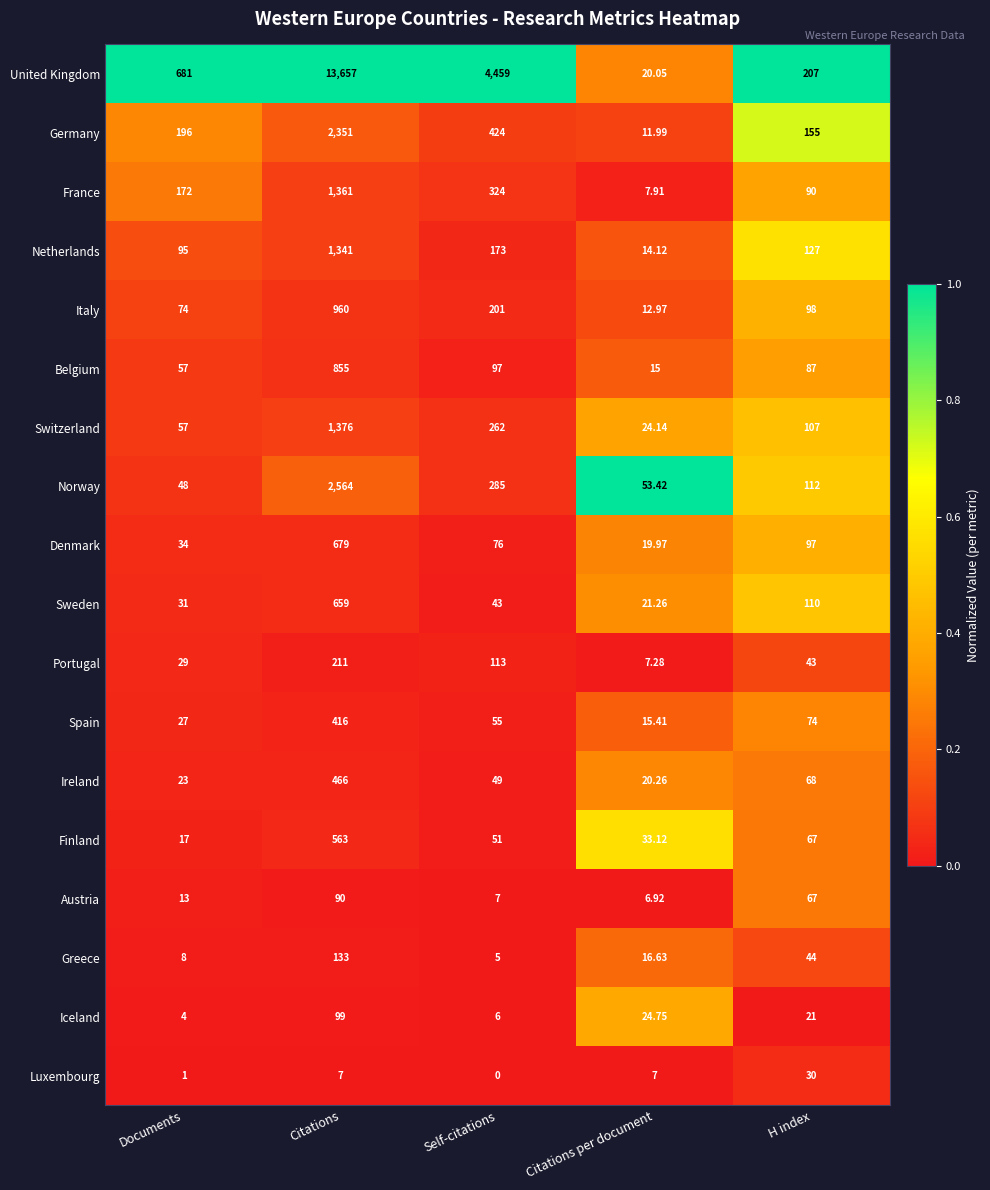

Which series has the widest spread of values?

United Kingdom